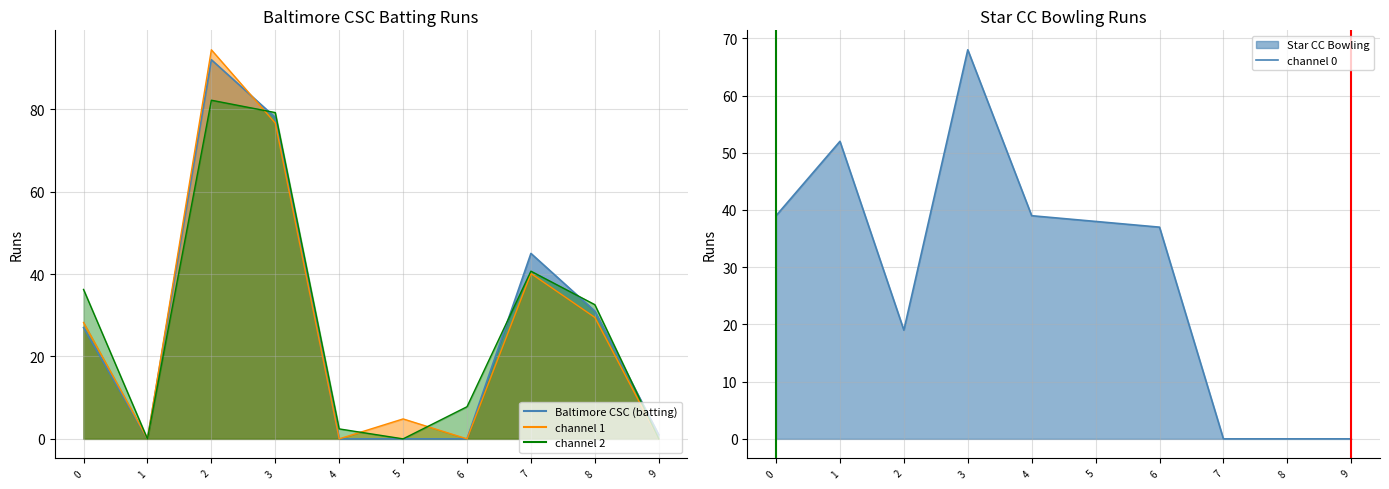

Rank the categories by value from highest to lowest.

3, 1, 0, 4, 5, 6, 2, 7, 8, 9